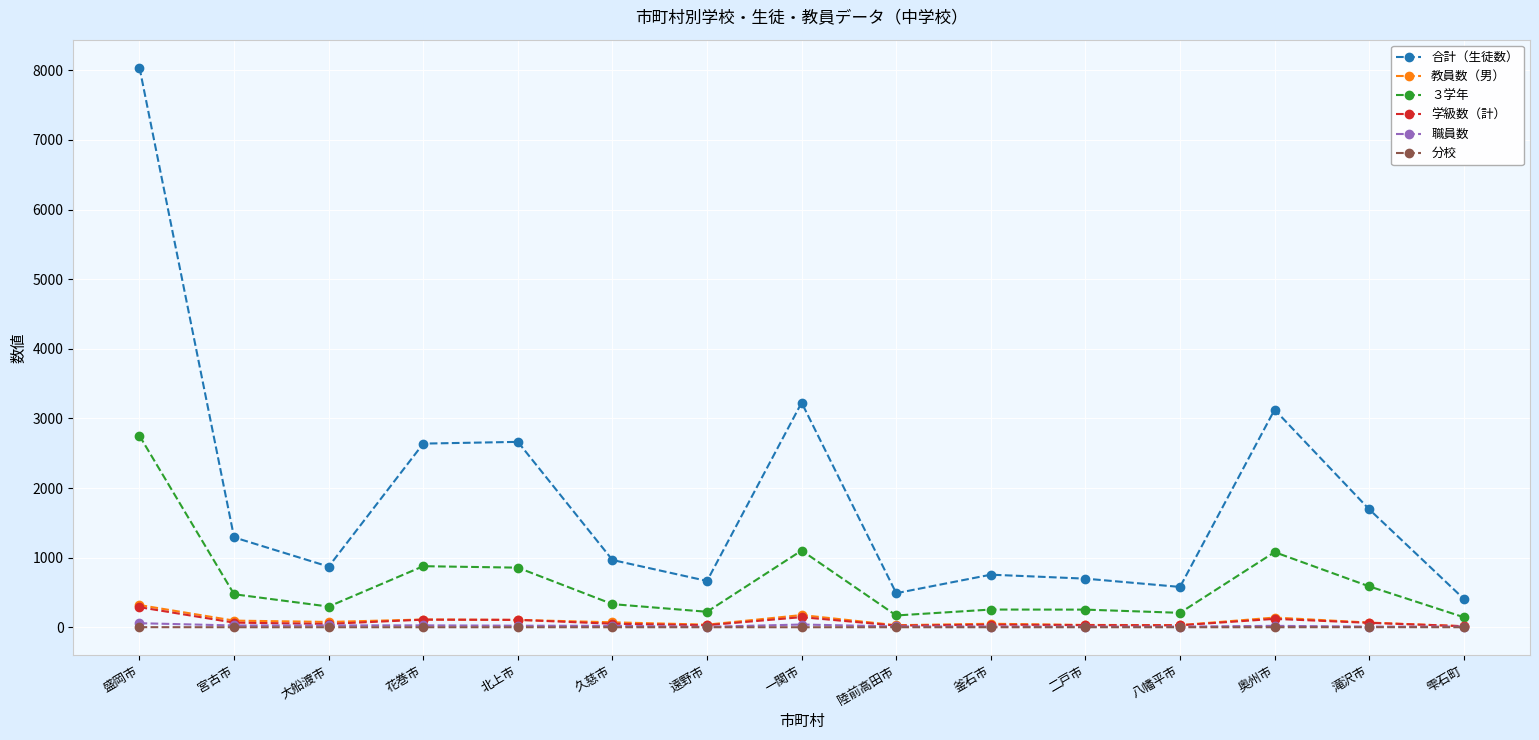

How many categories are shown in the chart?

15